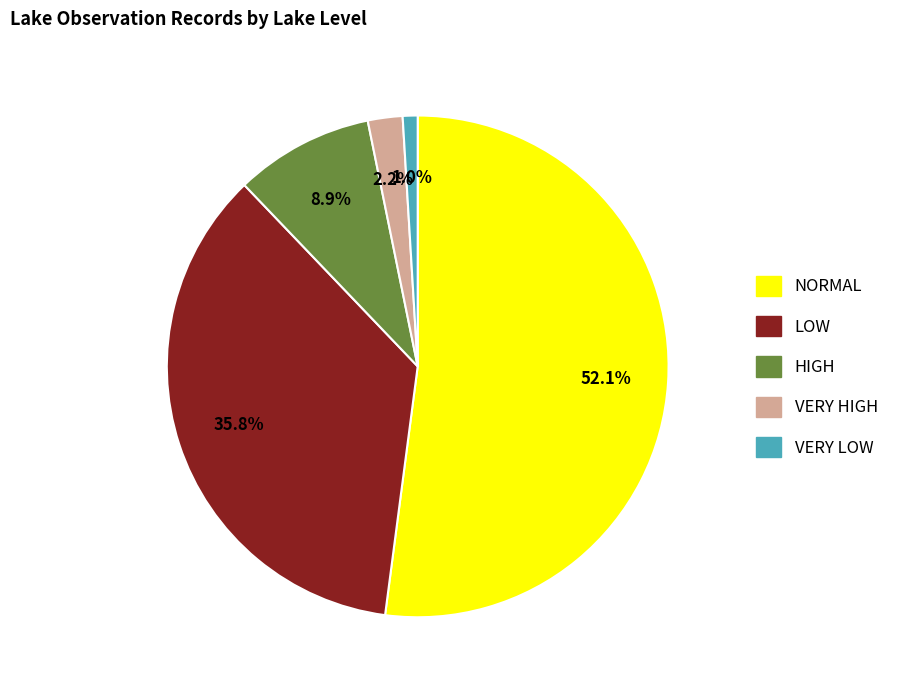

Combined, what portion of the pie is LOW and HIGH?

44.7%